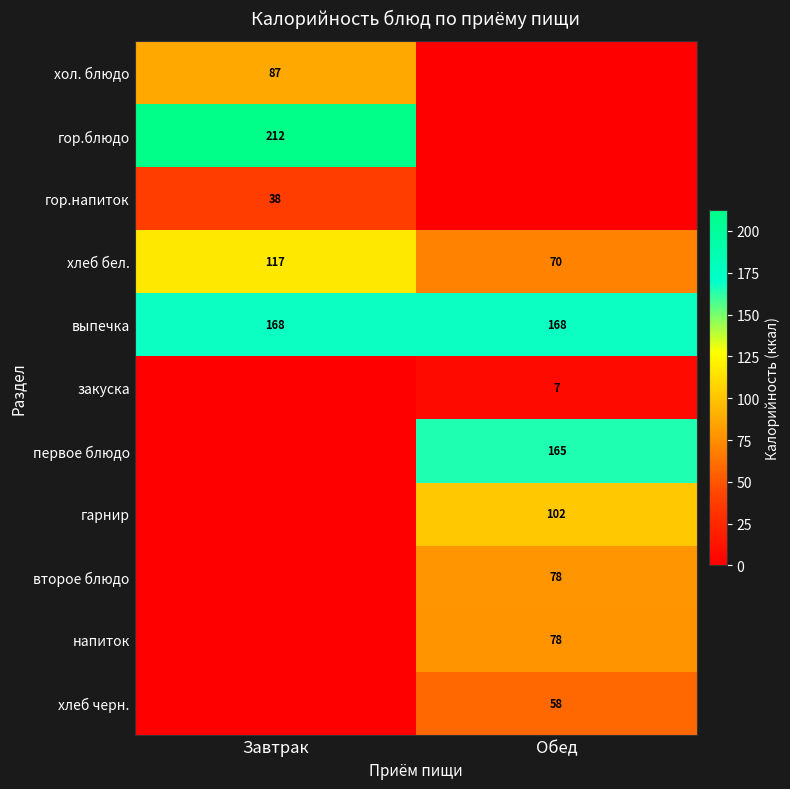

At which label does хлеб бел. reach its minimum?

Обед